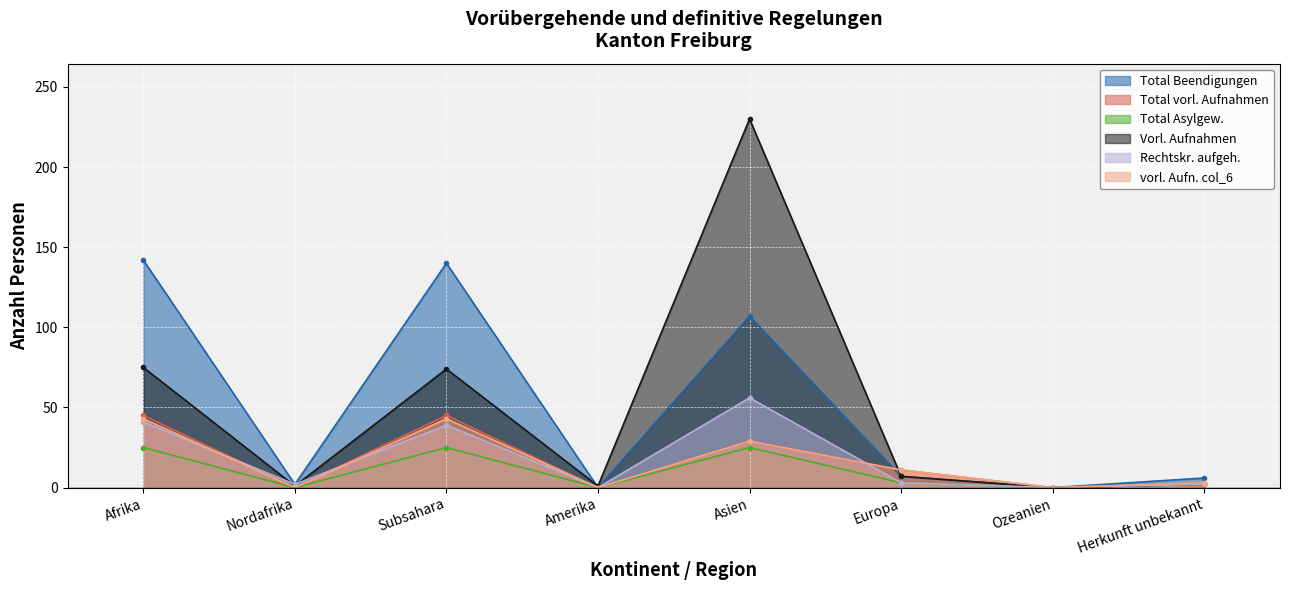

What is the difference between the Total Asylgew. values at Ozeanien and Afrika?

25